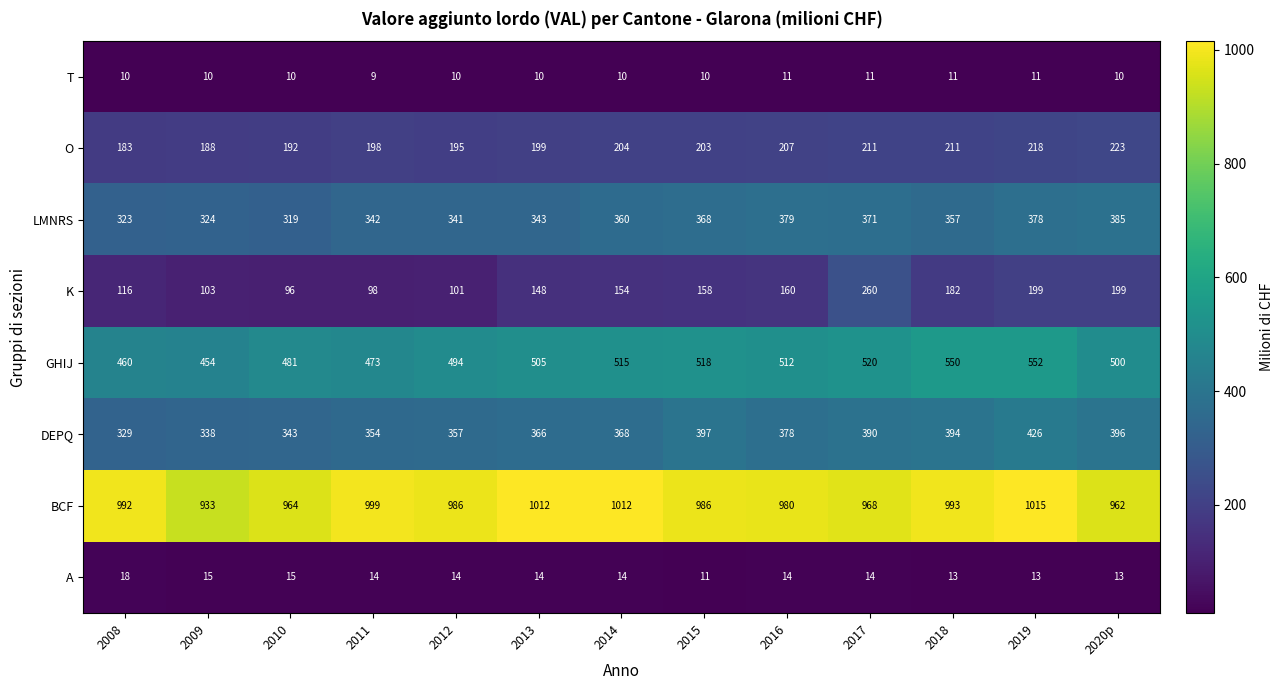

True or false: T has a value of 19 at 2016.

False